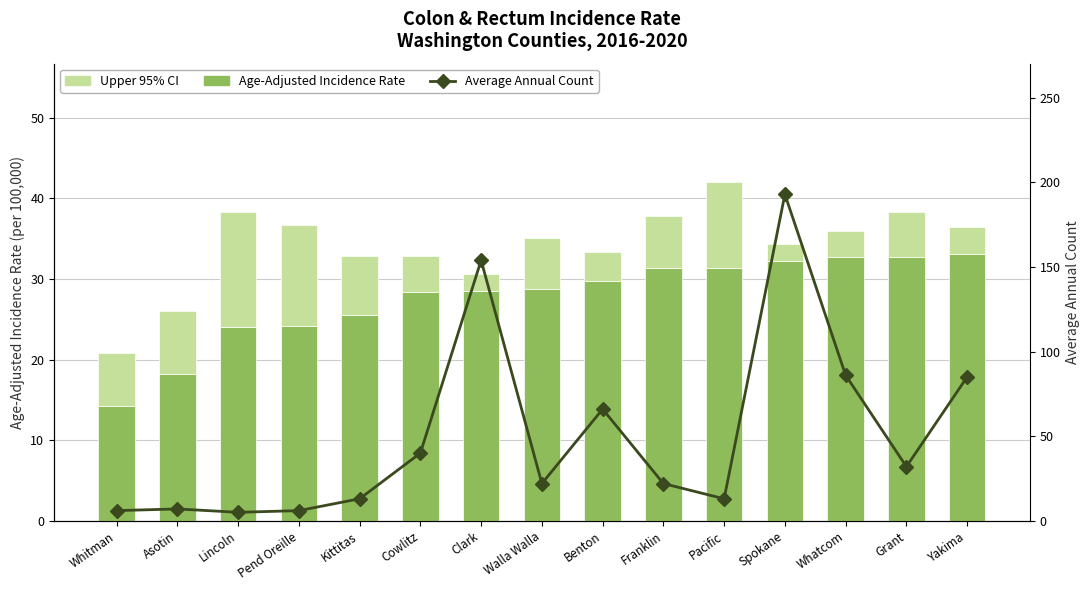

Between Lincoln and Benton, which is larger?

Benton